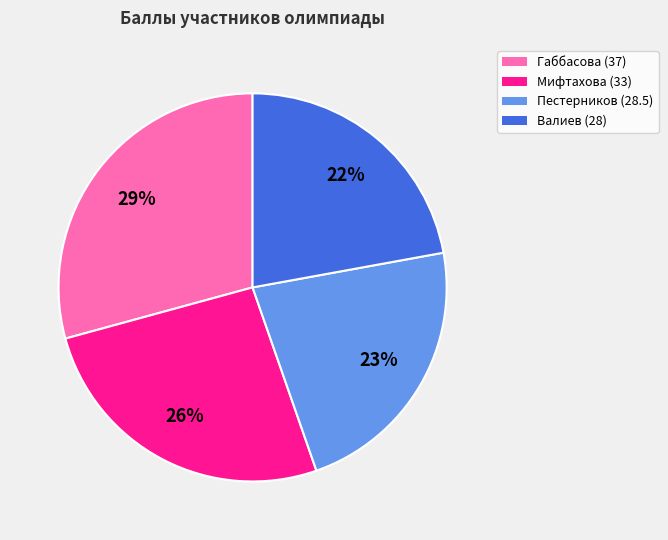

True or false: Валиев (28) accounts for 22% of the total.

True